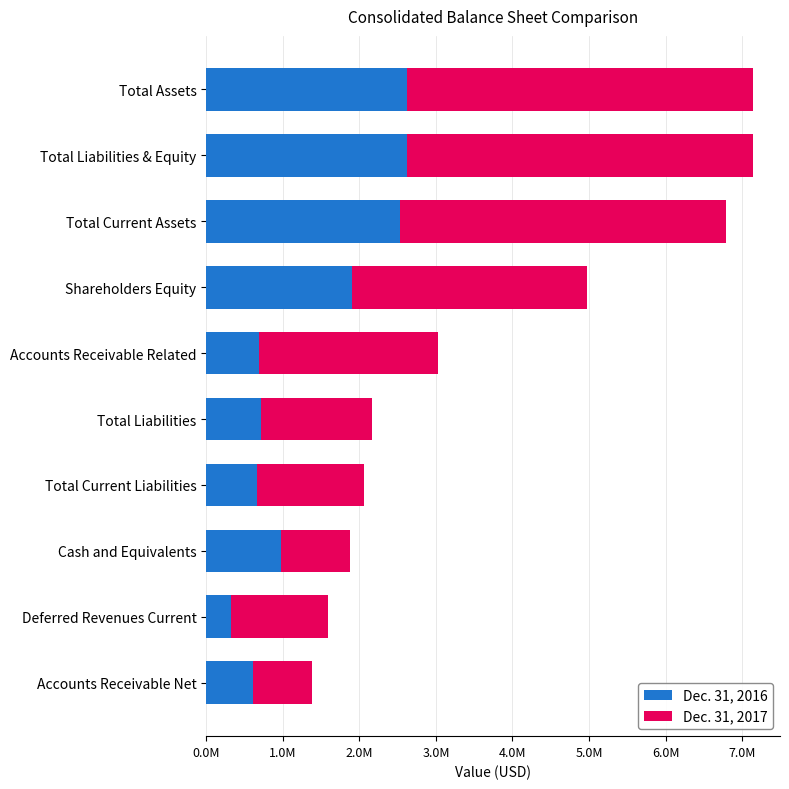

What are all the series names shown in the legend?

Dec. 31, 2016, Dec. 31, 2017